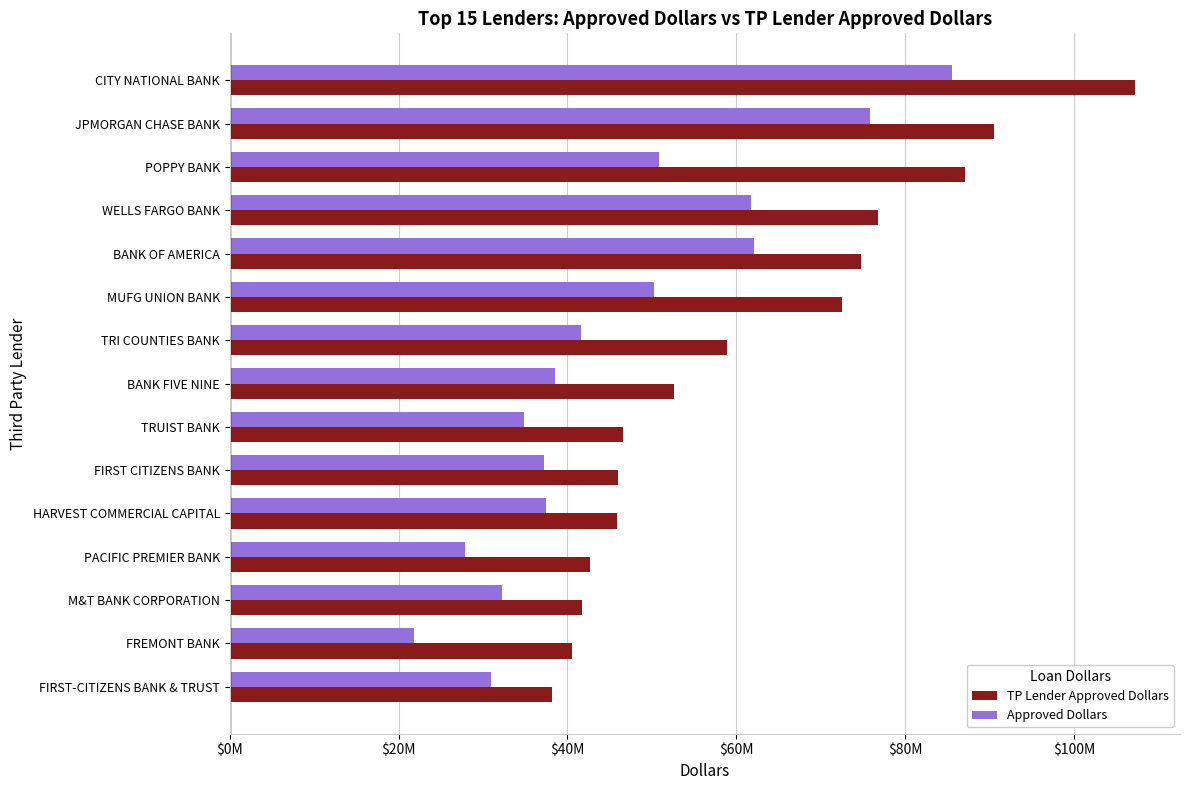

What are all the series names shown in the legend?

TP Lender Approved Dollars, Approved Dollars